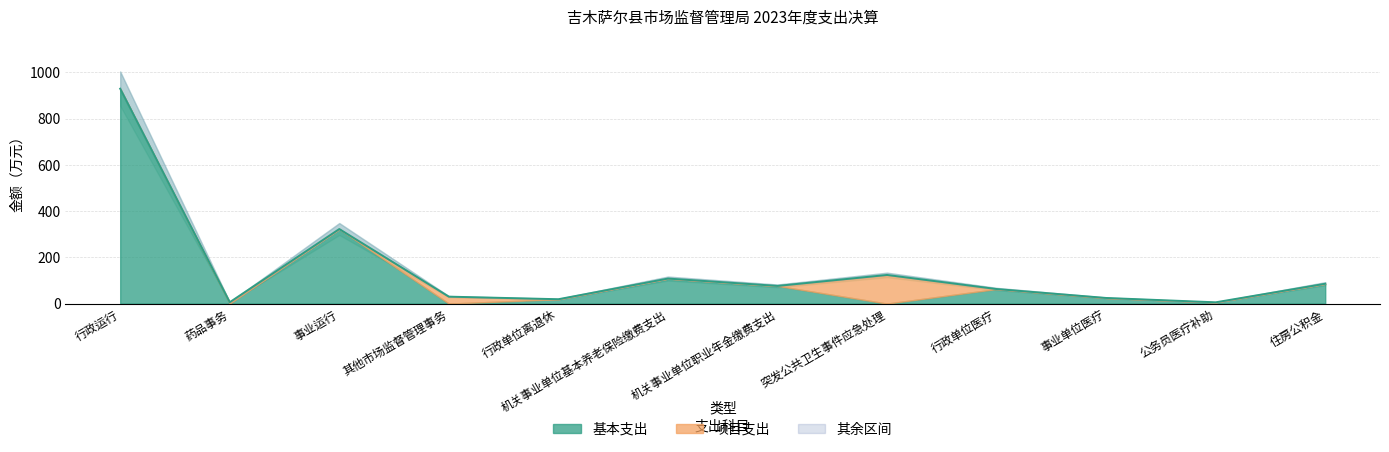

Where do 基本支出 and 项目支出 first cross each other?

行政运行 and 药品事务